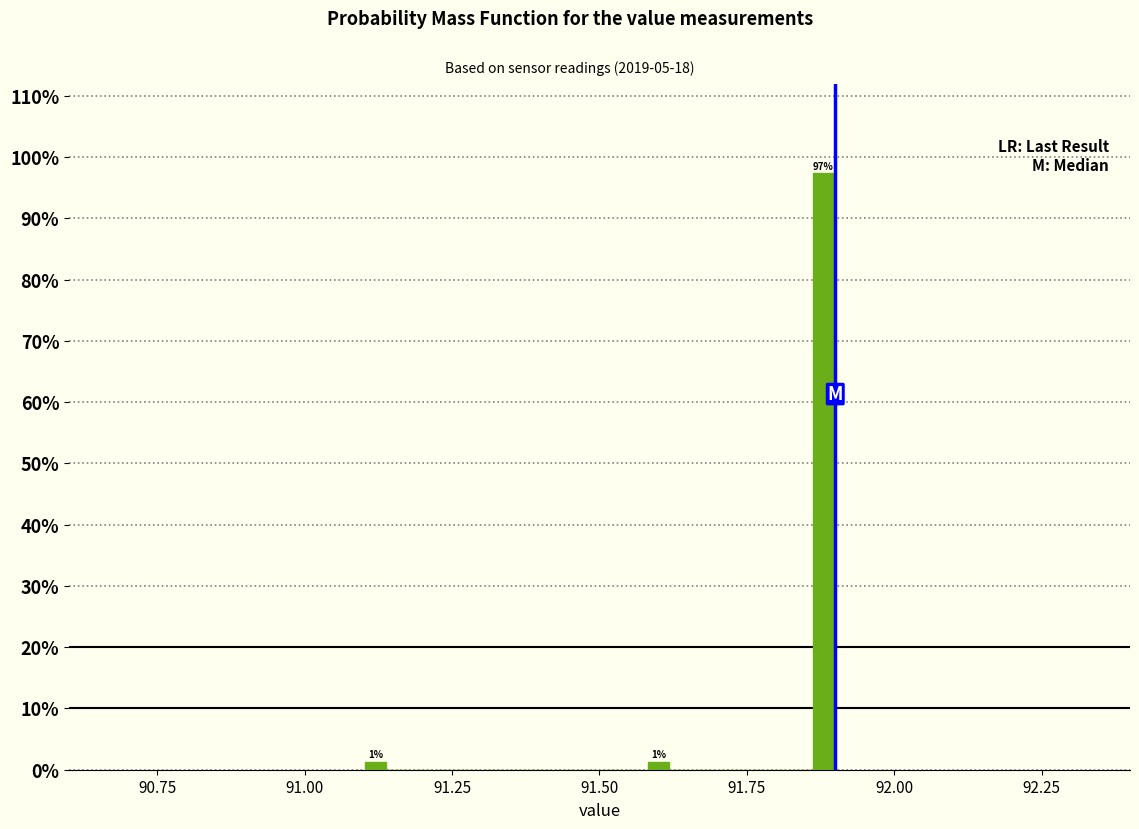

Around what value on the x-axis is the tallest bar? Give the approximate position of its centre, as read against the axis.

91.90